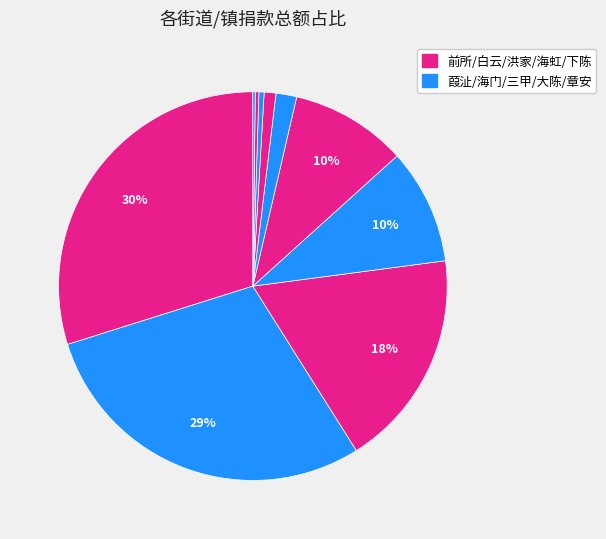

Which category has the smallest portion of the pie?

章安街道